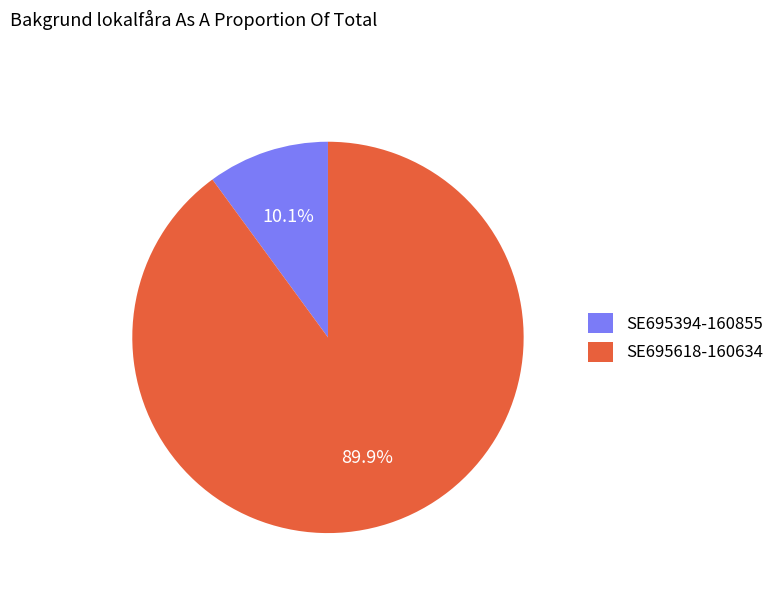

The SE695618-160634 slice represents 90% of the pie. True or false?

True